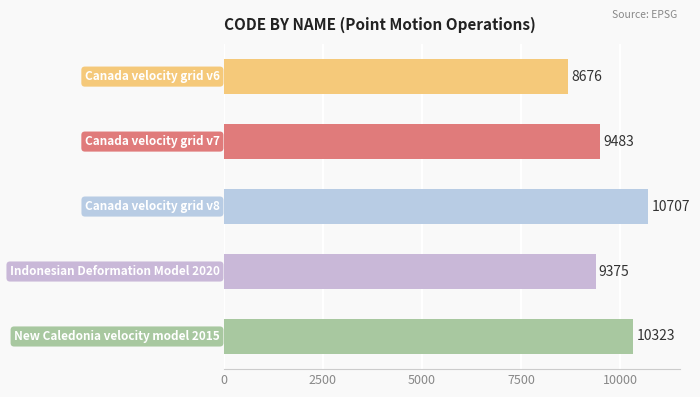

What is the value of the 1st bar from the top?

8676